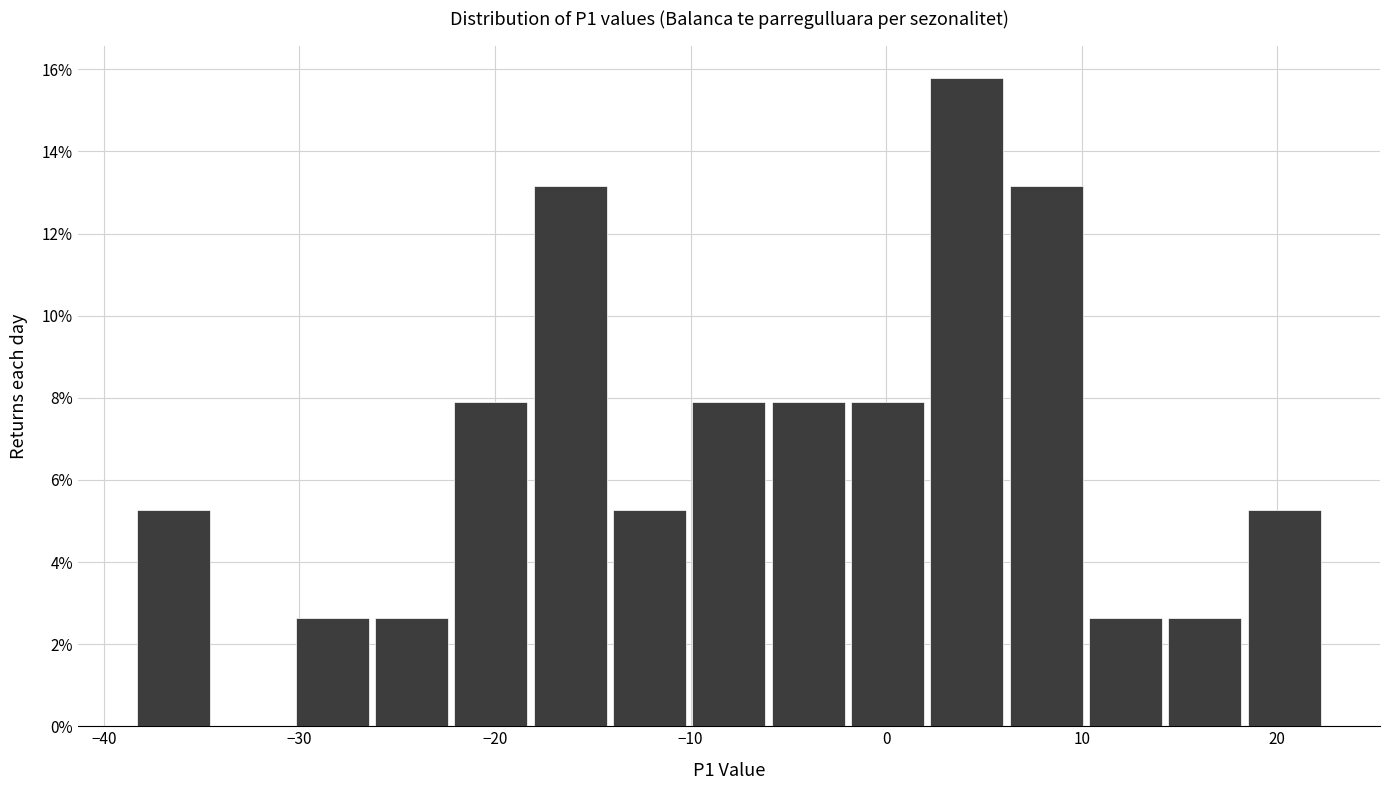

Reading left to right, list every bar in this chart as the range it spans on the x-axis followed by its height. Neither the bar edges nor the heights are printed on the chart, so give them approximately, as read against the axes.

-38 to -34: 5.2
-34 to -30: 0
-30 to -26: 2.6
-26 to -22: 2.6
-22 to -18: 7.8
-18 to -14: 13.2
-14 to -10: 5.2
-10 to -6: 7.8
-6 to -2: 7.8
-2 to 2: 7.8
2 to 6: 15.8
6 to 10: 13.2
10 to 14: 2.6
14 to 18: 2.6
18 to 22: 5.2